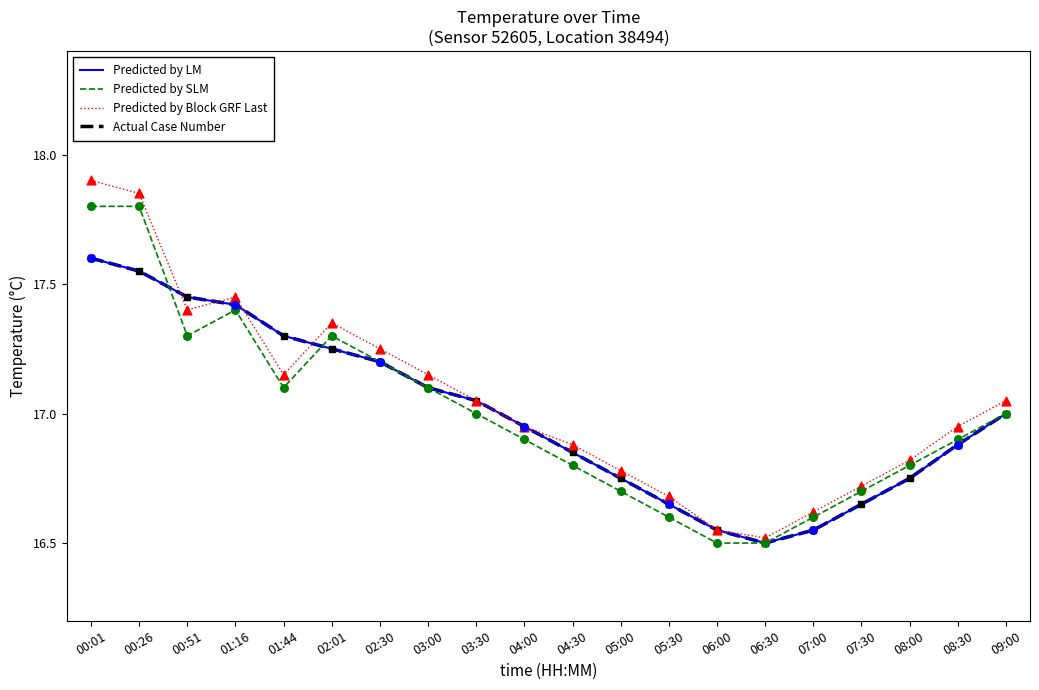

Does the chart have visible grid lines?

No